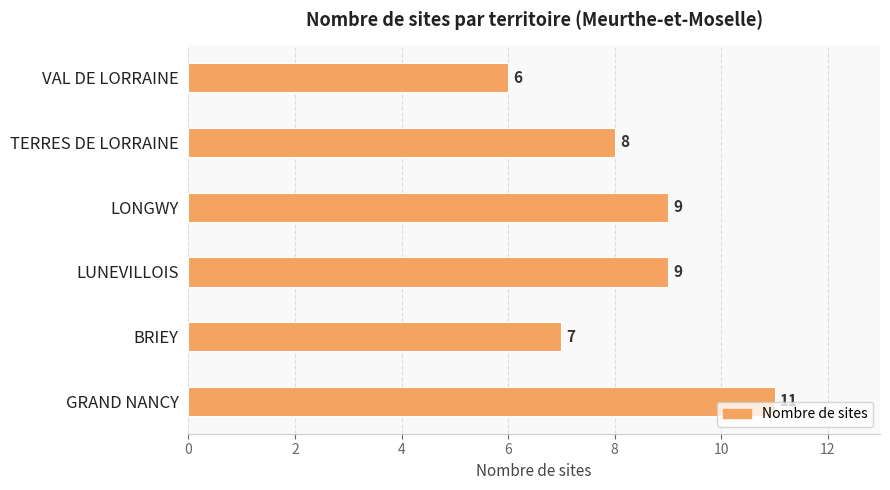

Which category has the lowest value across all series?

VAL DE LORRAINE